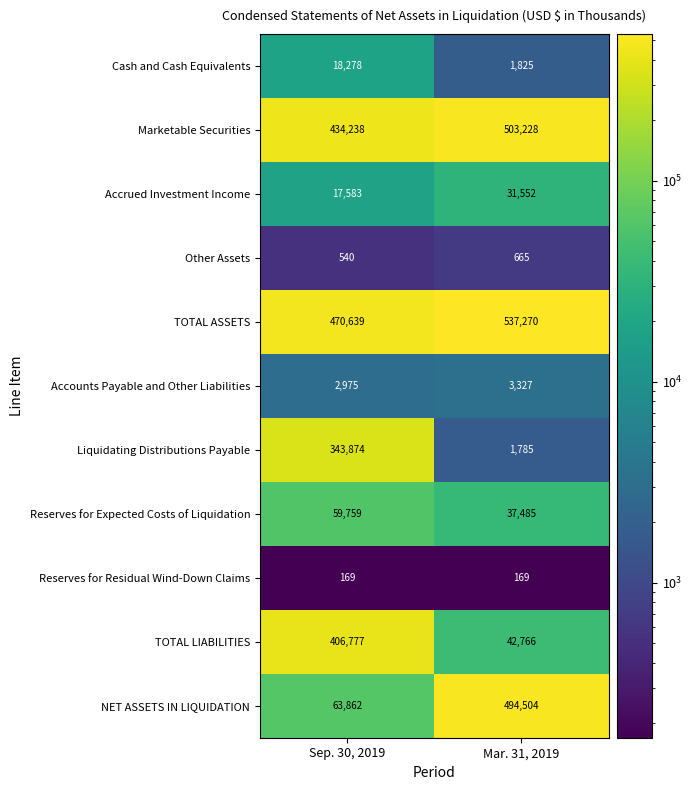

Reading left to right, extract all data points from this chart.

Cash and Cash Equivalents: 18278	1825
Marketable Securities: 434238	503228
Accrued Investment Income: 17583	31552
Other Assets: 540	665
TOTAL ASSETS: 470639	537270
Accounts Payable and Other Liabilities: 2975	3327
Liquidating Distributions Payable: 343874	1785
Reserves for Expected Costs of Liquidation: 59759	37485
Reserves for Residual Wind-Down Claims: 169	169
TOTAL LIABILITIES: 406777	42766
NET ASSETS IN LIQUIDATION: 63862	494504